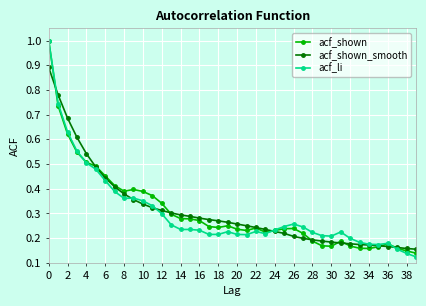

At how many categories does at least one series exceed 0?

40